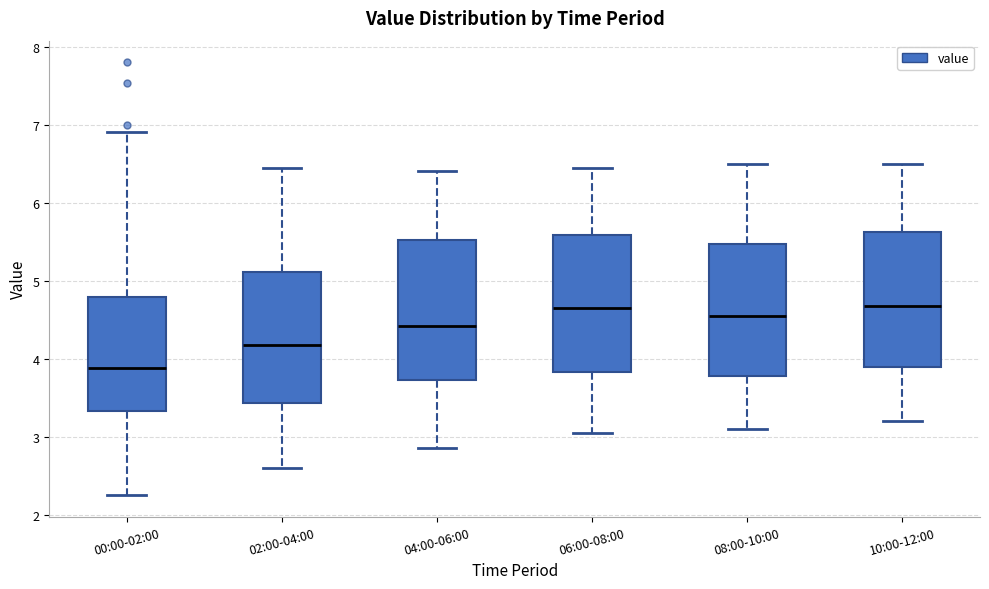

Where is the lower edge of the box for 06:00-08:00 on the y-axis? The values are not printed on the chart, so give them approximately, as read against the axis.

3.8